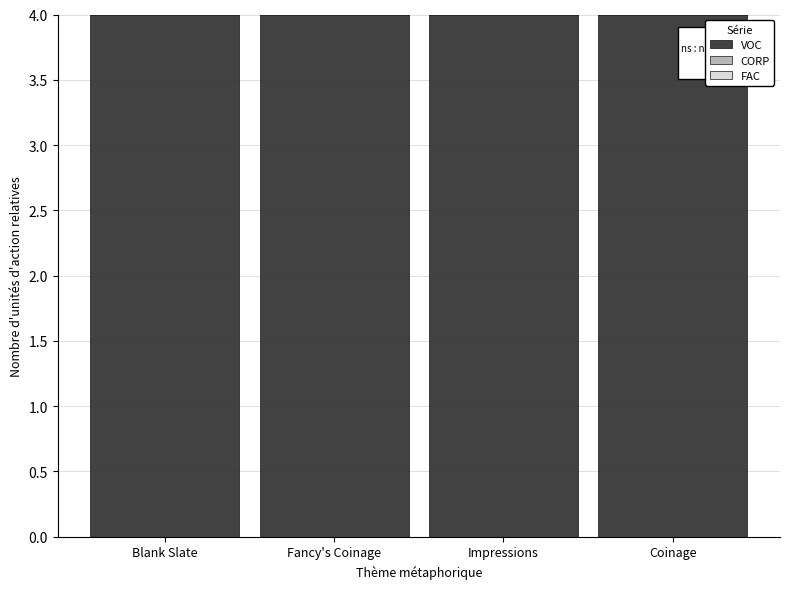

What is the label of the 4th bar from the left?

Coinage